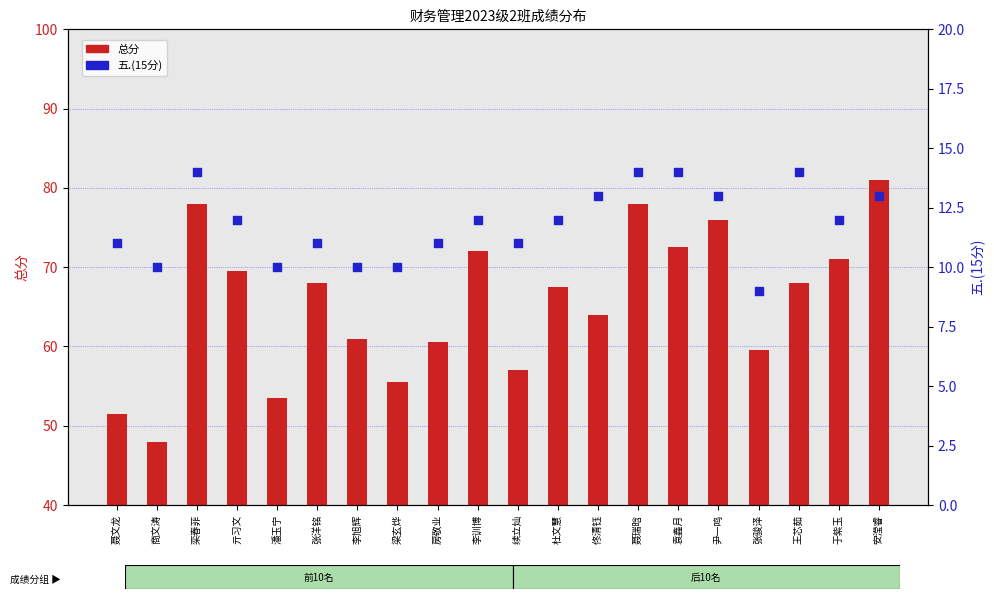

Is the value of 五.(15分) at 于紫玉 greater than the value of 总分 at 房敬业?

No